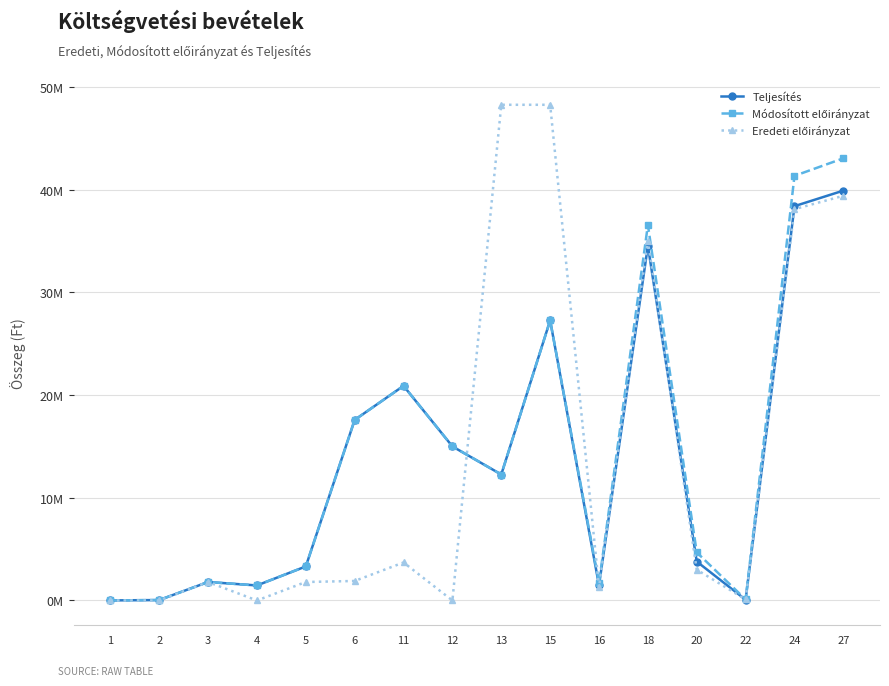

Does the chart have visible grid lines?

Yes